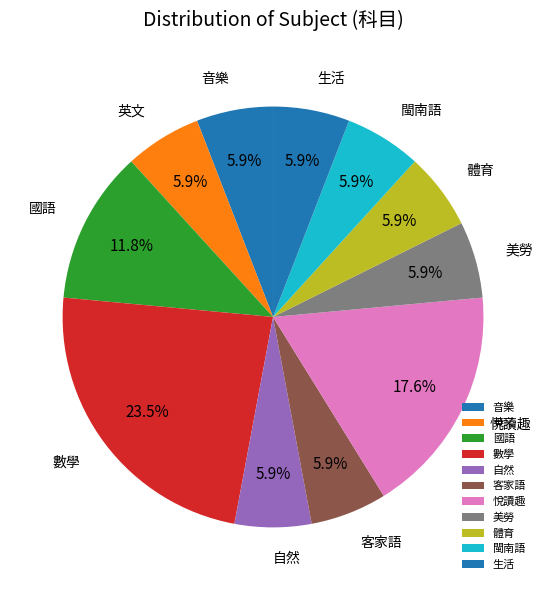

The 美勞 slice represents 6% of the pie. True or false?

True